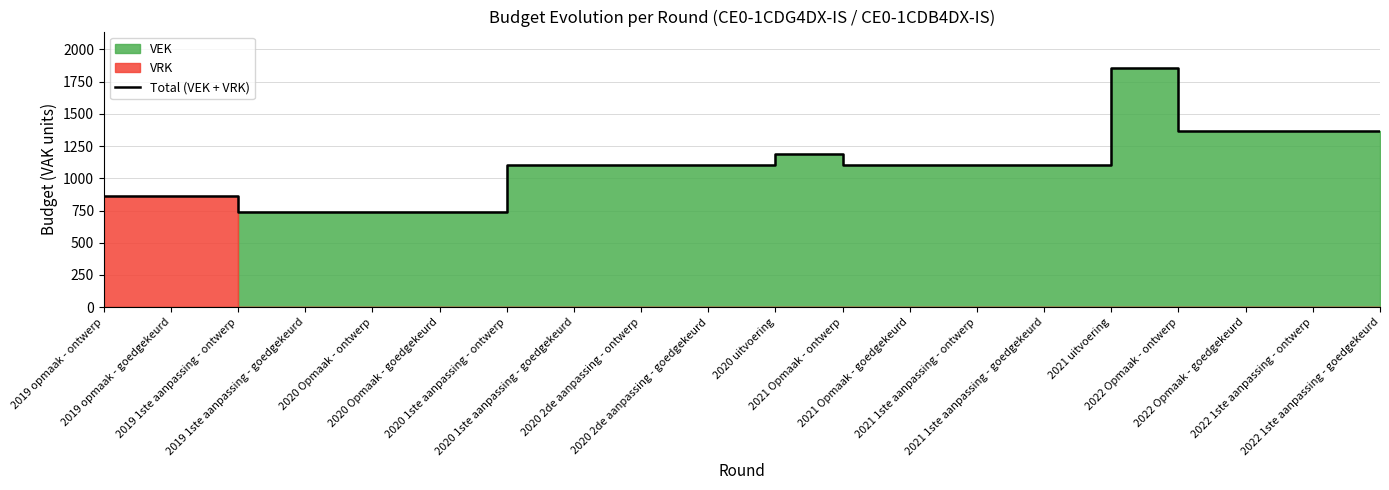

Rank the categories by value from lowest to highest.

2019 1ste aanpassing - ontwerp, 2019 1ste aanpassing - goedgekeurd, 2020 Opmaak - ontwerp, 2020 Opmaak - goedgekeurd, 2019 opmaak - ontwerp, 2019 opmaak - goedgekeurd, 2020 1ste aanpassing - ontwerp, 2020 1ste aanpassing - goedgekeurd, 2020 2de aanpassing - ontwerp, 2020 2de aanpassing - goedgekeurd, 2021 Opmaak - ontwerp, 2021 Opmaak - goedgekeurd, 2021 1ste aanpassing - ontwerp, 2021 1ste aanpassing - goedgekeurd, 2020 uitvoering, 2022 Opmaak - ontwerp, 2022 Opmaak - goedgekeurd, 2022 1ste aanpassing - ontwerp, 2022 1ste aanpassing - goedgekeurd, 2021 uitvoering